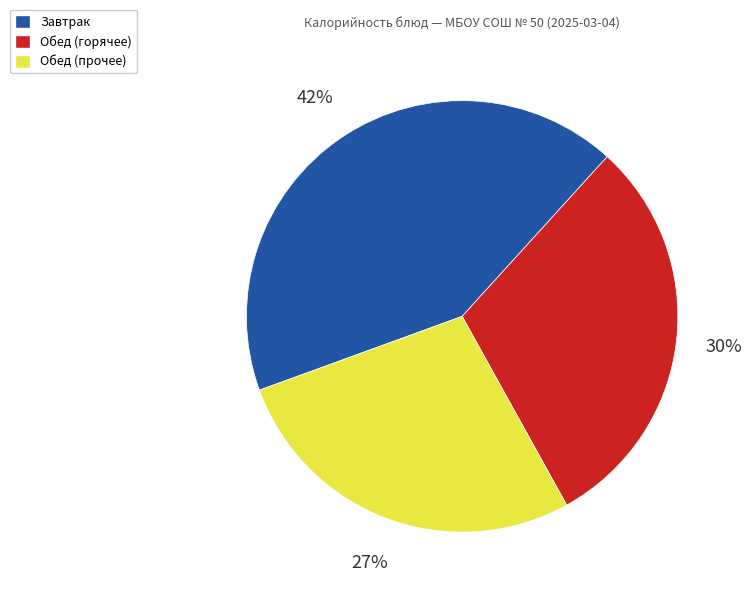

Is there a majority slice in this chart?

No